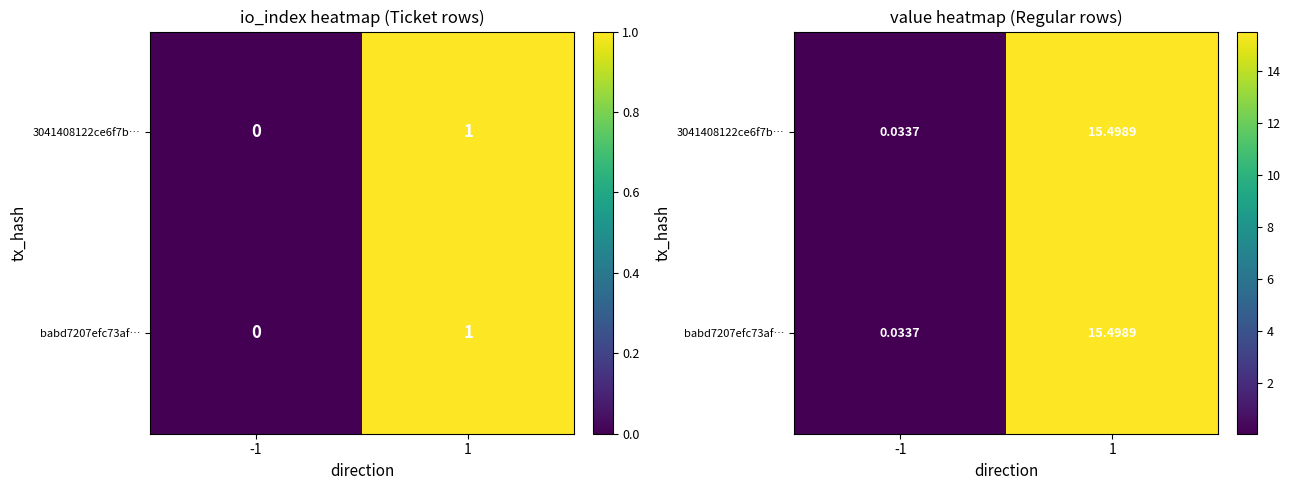

Which category has the lowest value across all series?

-1